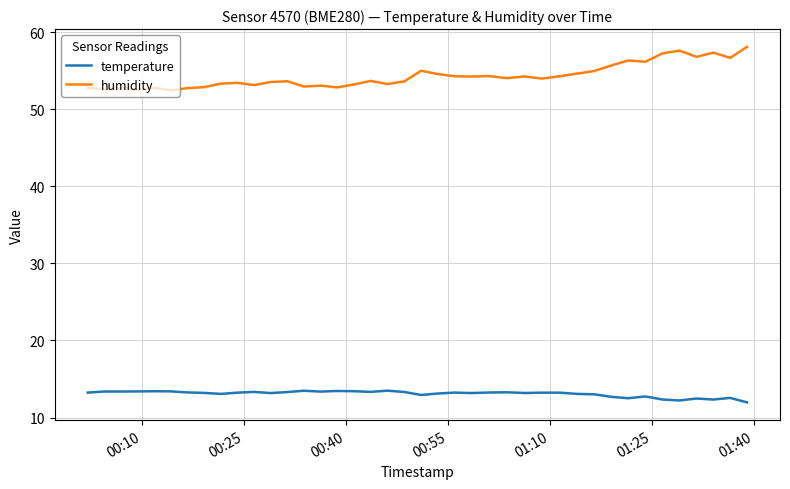

Which series has the widest spread of values?

humidity